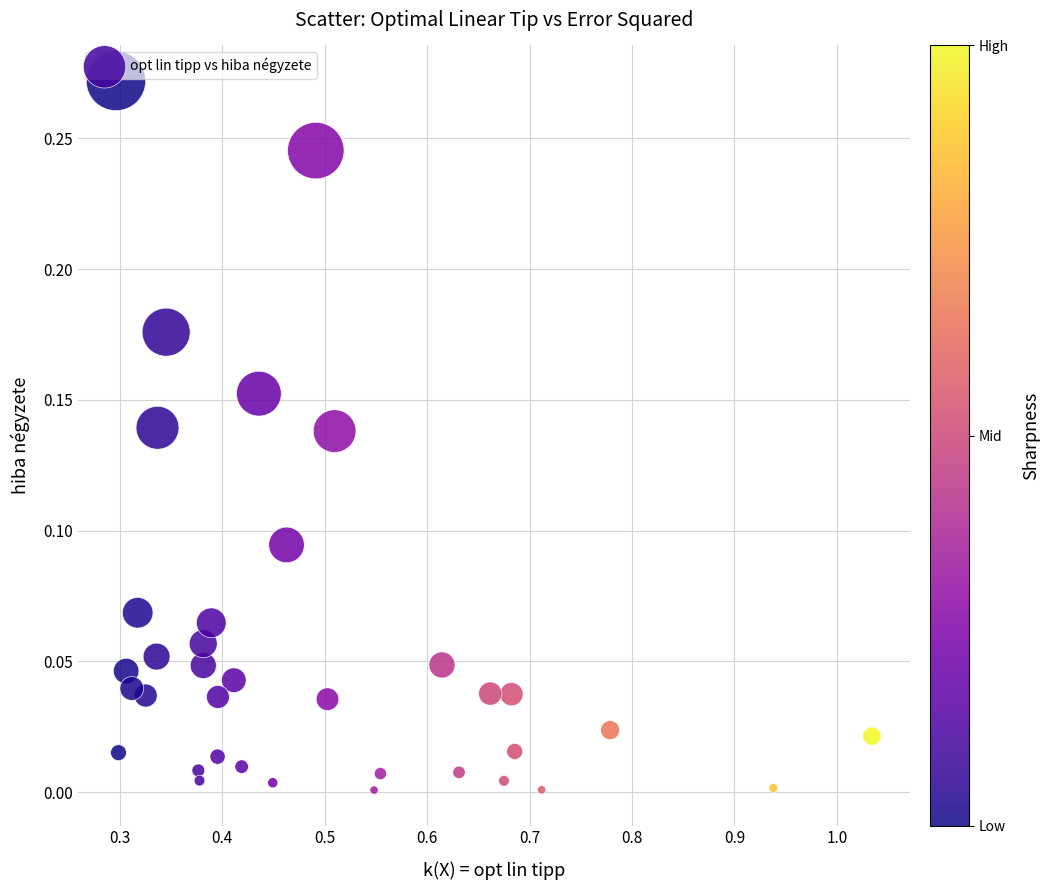

What is the range of X values (max minus min)?

0.7